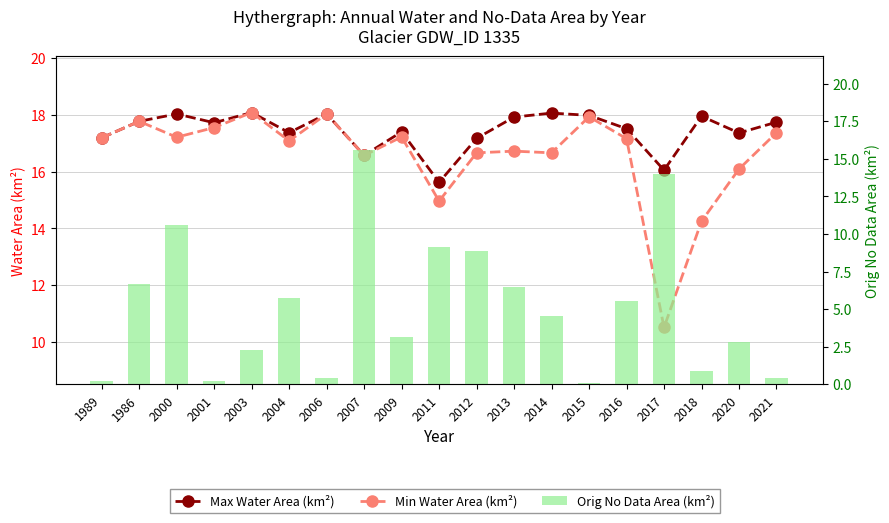

True or false: Max Water Area (km²) has a value of 16.6 at 2007.

True